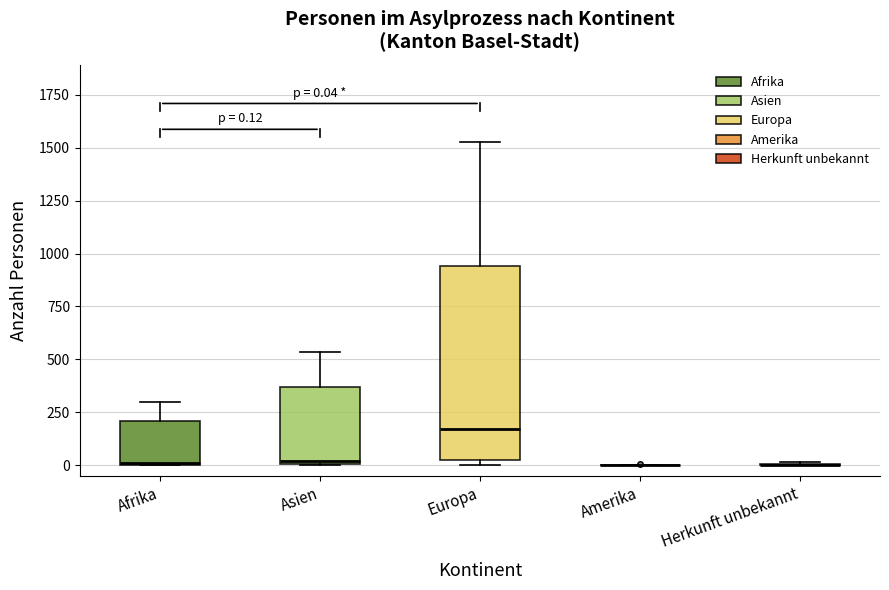

Which box is the tallest, from its lower edge to its upper edge?

Europa